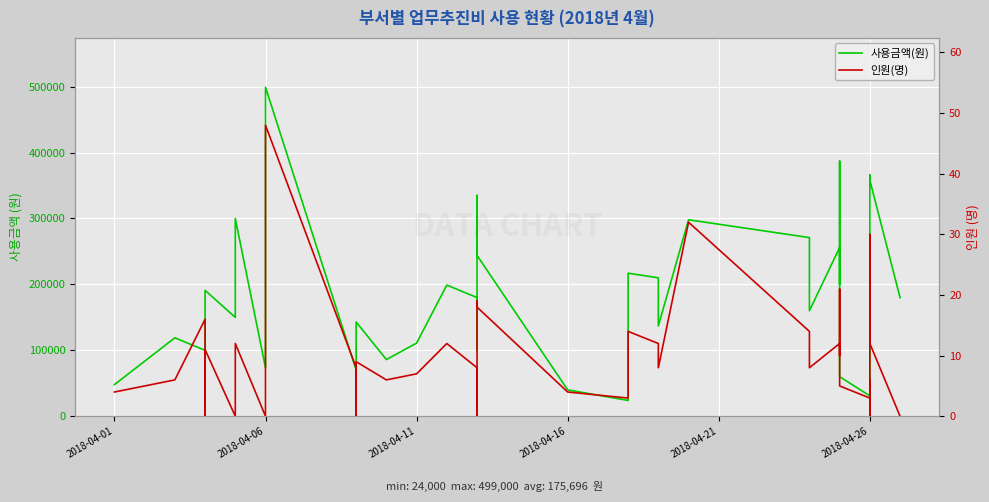

True or false: 인원(명) and 사용금액(원) cross at least once.

False